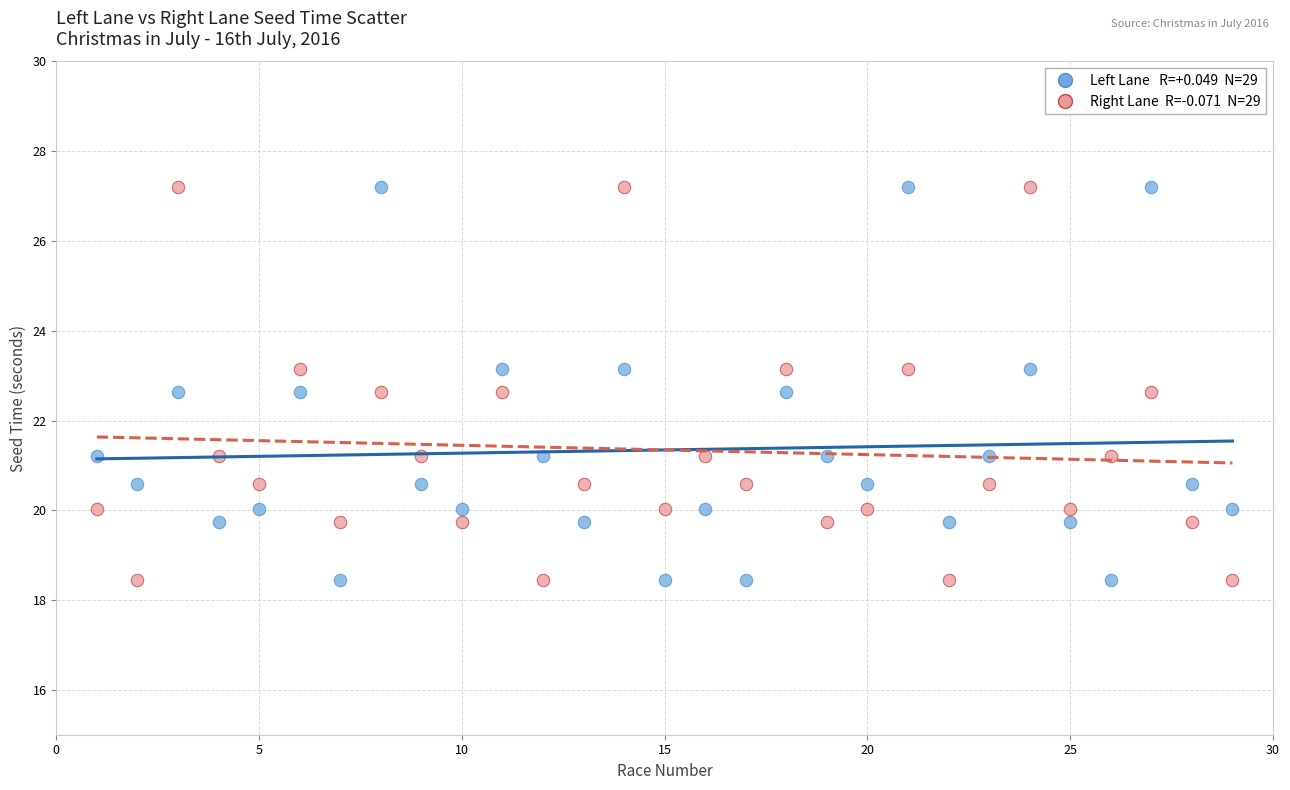

Across all data points, what is the range of X values (max minus min)?

28.0